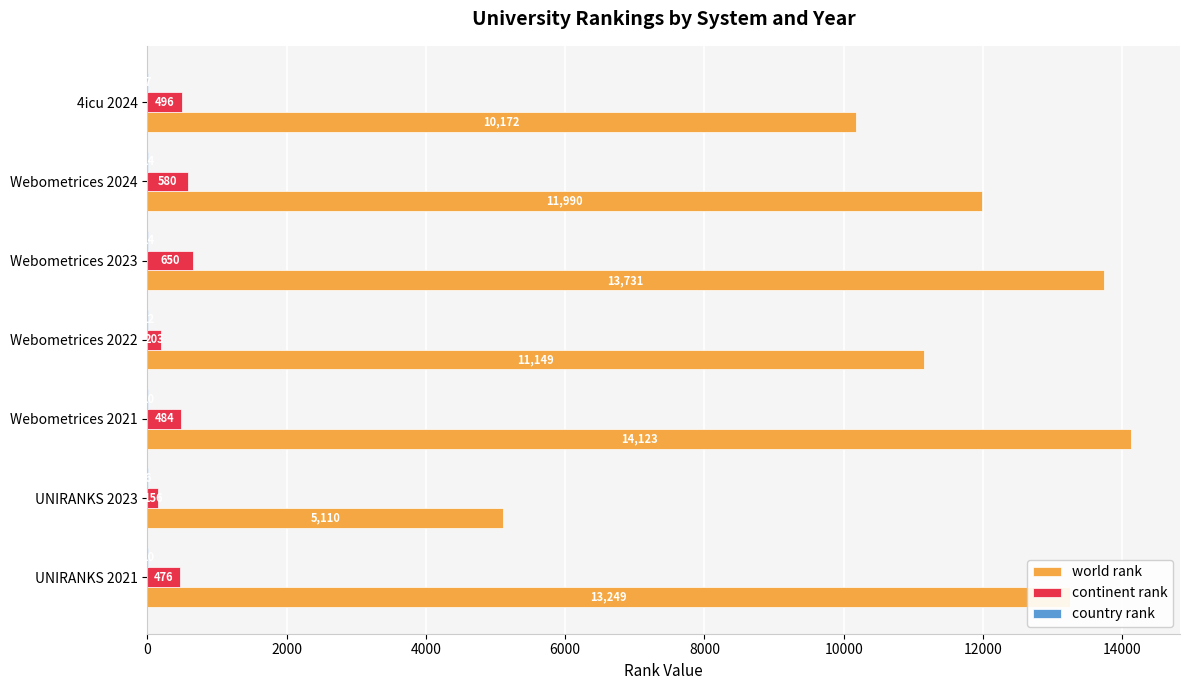

Which category has the highest value across all series?

Webometrices 2021